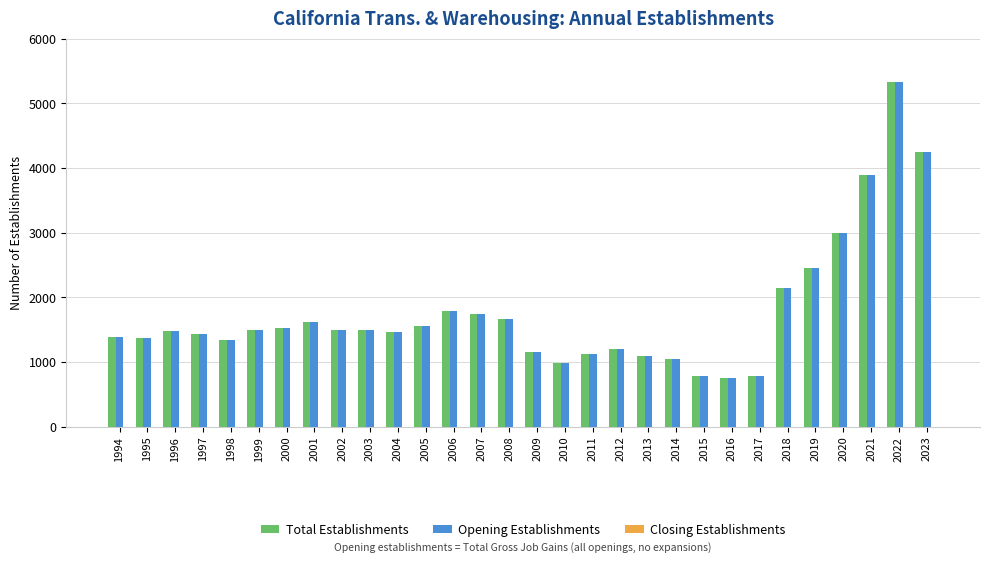

At which category is the sum across all series the highest?

2022